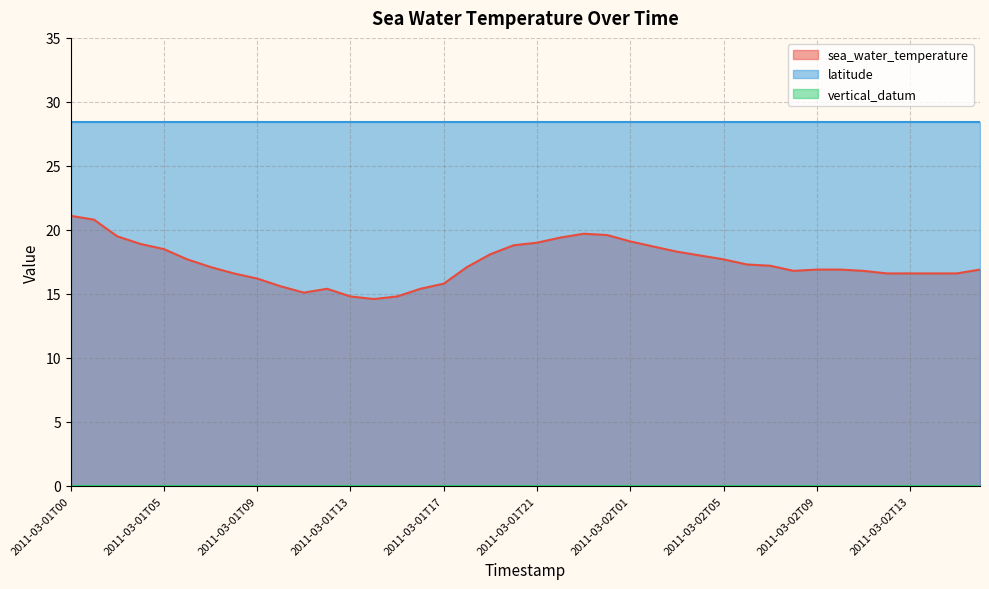

At 2011-03-02T05, list the series in order from smallest to largest.

vertical_datum, sea_water_temperature, latitude